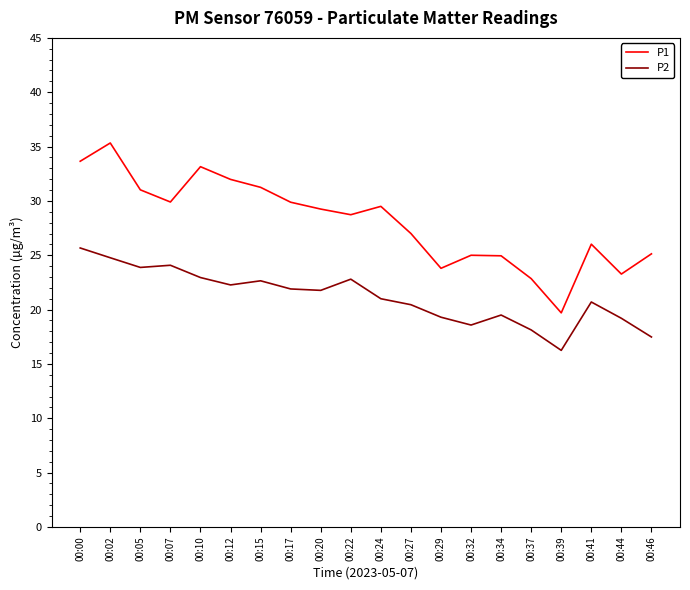

What is the spread (max minus min) of values at 00:00?

8.0